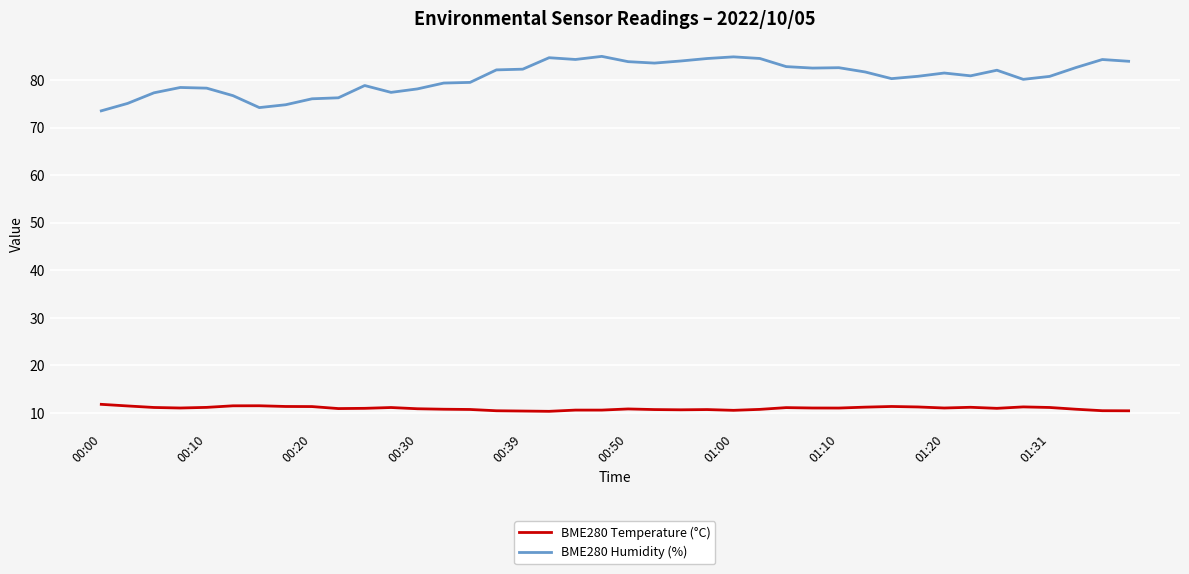

How many distinct data groups are displayed?

2